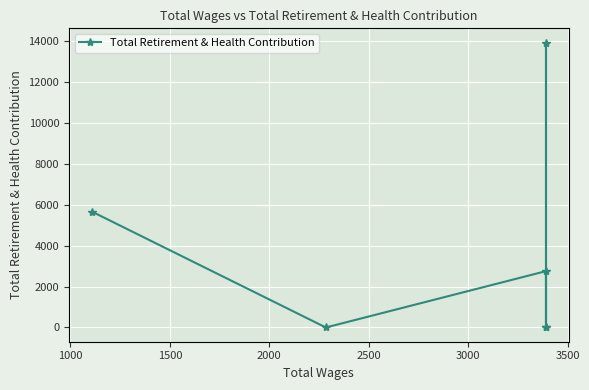

True or false: there are more than 0 points higher than both neighbors.

True